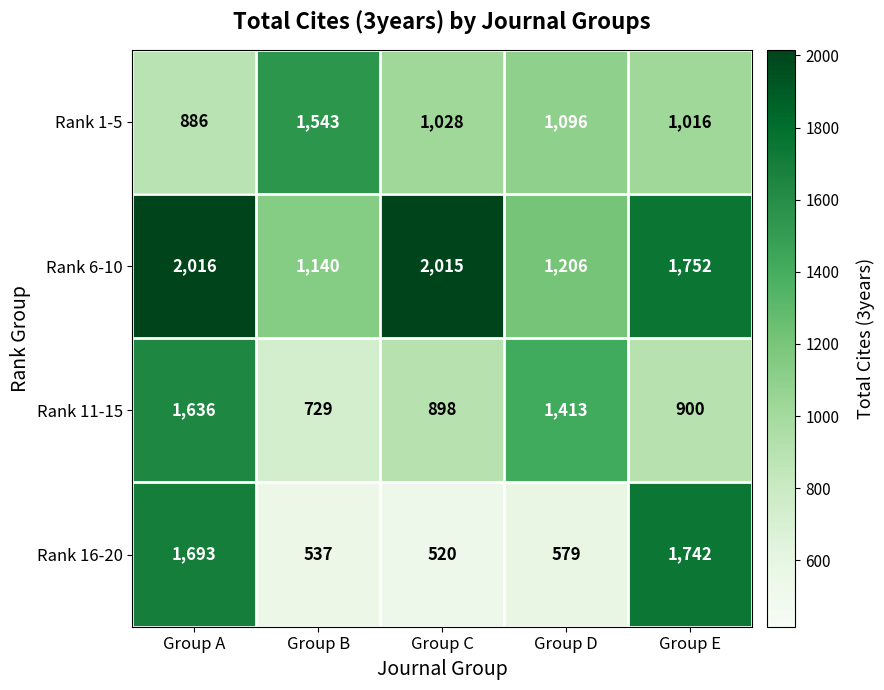

Reading left to right, transcribe all the data shown in this chart.

Rank 1-5: 886	1543	1028	1096	1016
Rank 6-10: 2016	1140	2015	1206	1752
Rank 11-15: 1636	729	898	1413	900
Rank 16-20: 1693	537	520	579	1742